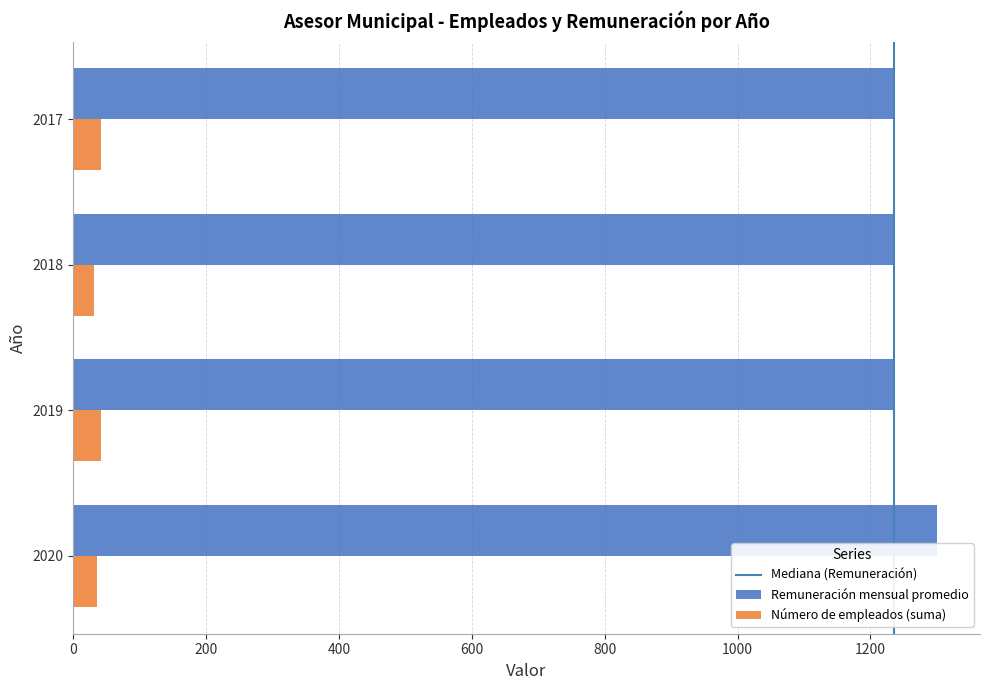

What is the difference between the maximum and second lowest values in the Remuneración mensual promedio series?

65